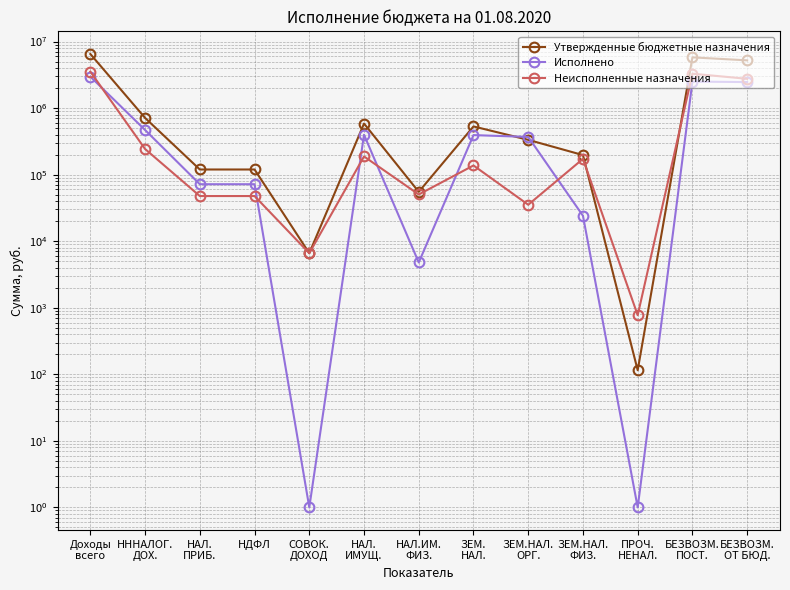

What is the sum of all Утвержденные бюджетные назначения values?

20145196.1